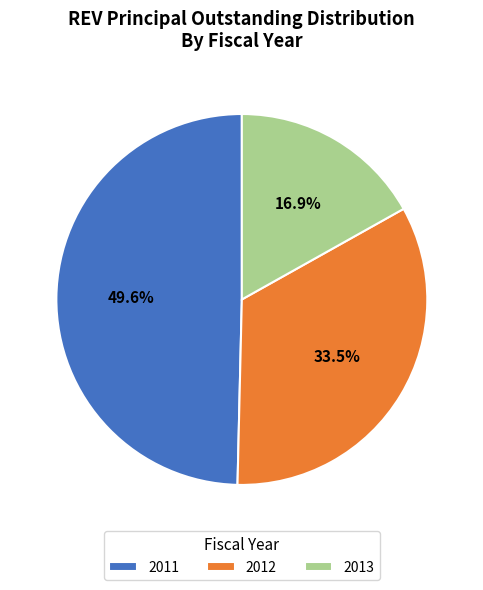

What portion of the pie excludes 2011?

50.4%